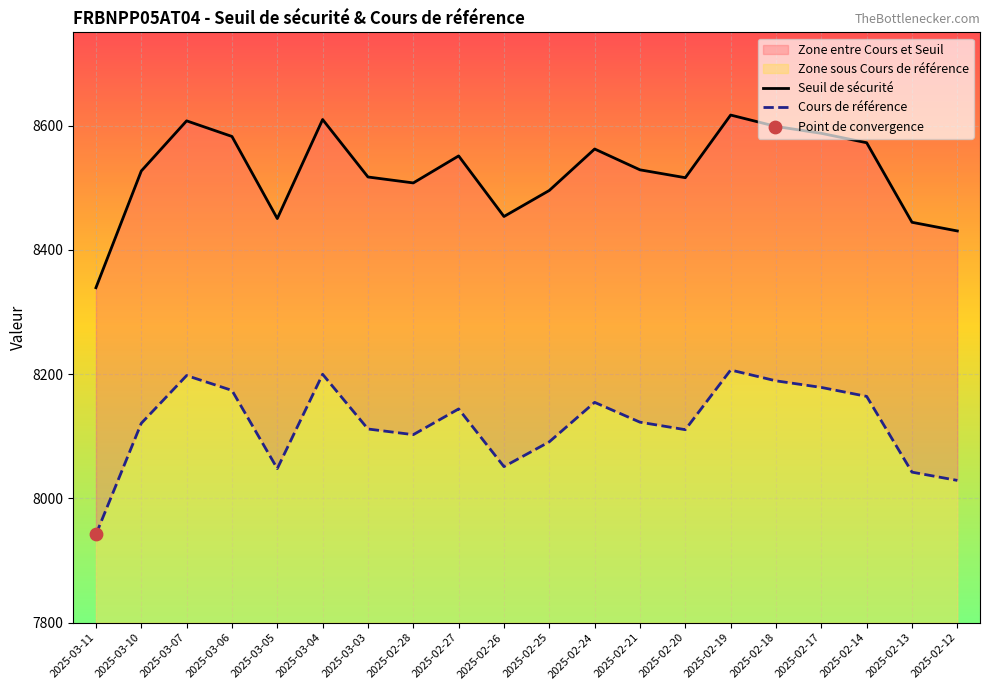

Which series reaches the maximum Y coordinate?

Seuil de sécurité